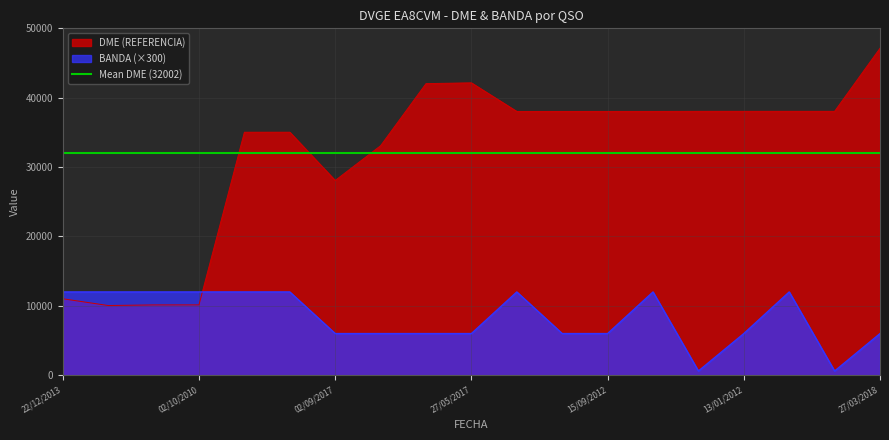

Where is DME (REFERENCIA) nearest to the value 28585?

02/09/2017